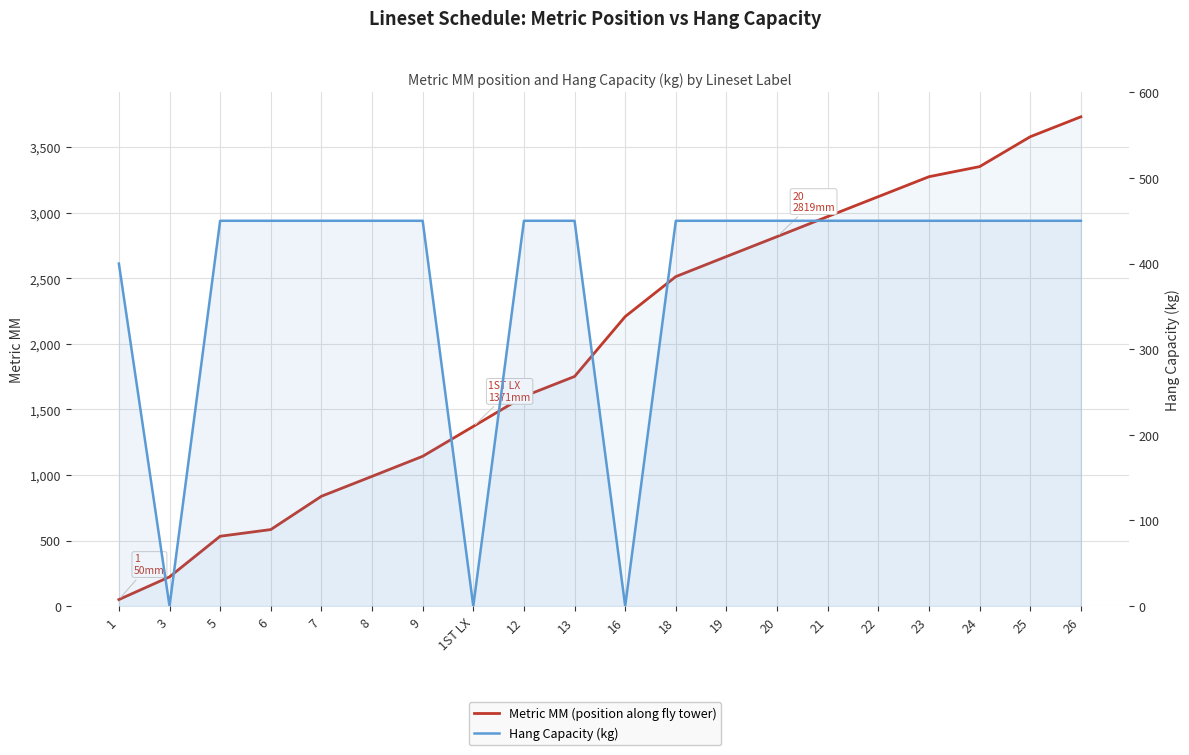

How many times do Metric MM (position along fly tower) and Hang Capacity (kg) cross each other?

1